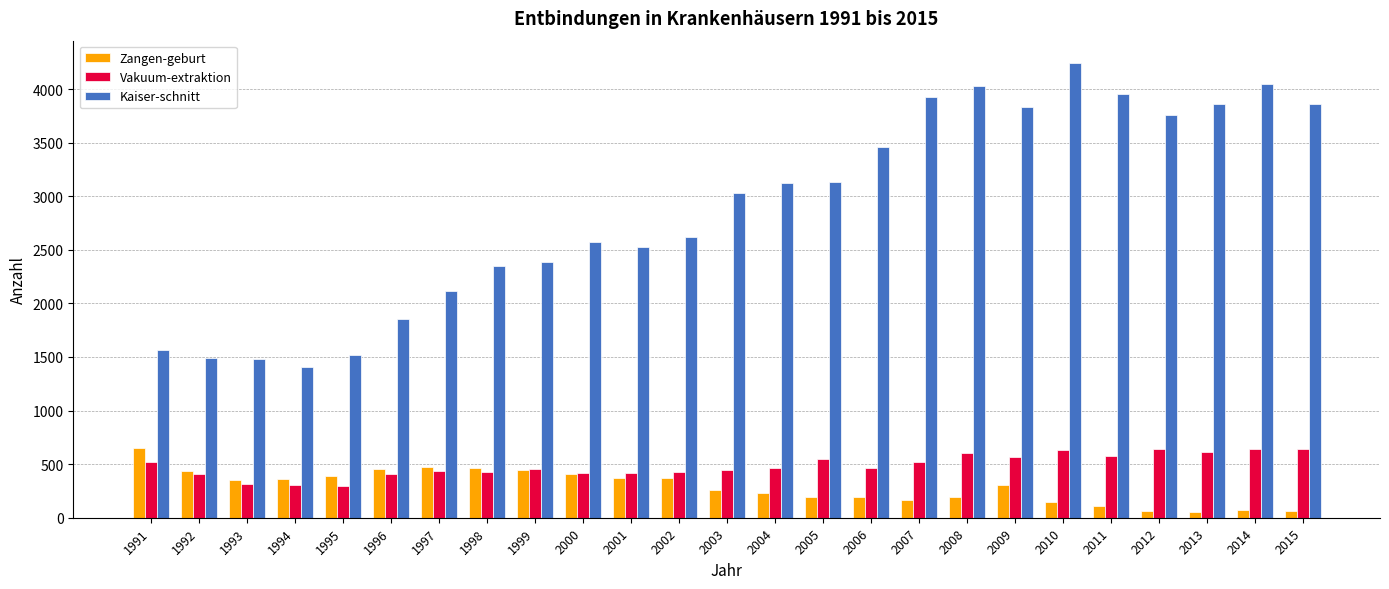

What is the value of the Zangen-geburt bar at the 16th from the left?

198